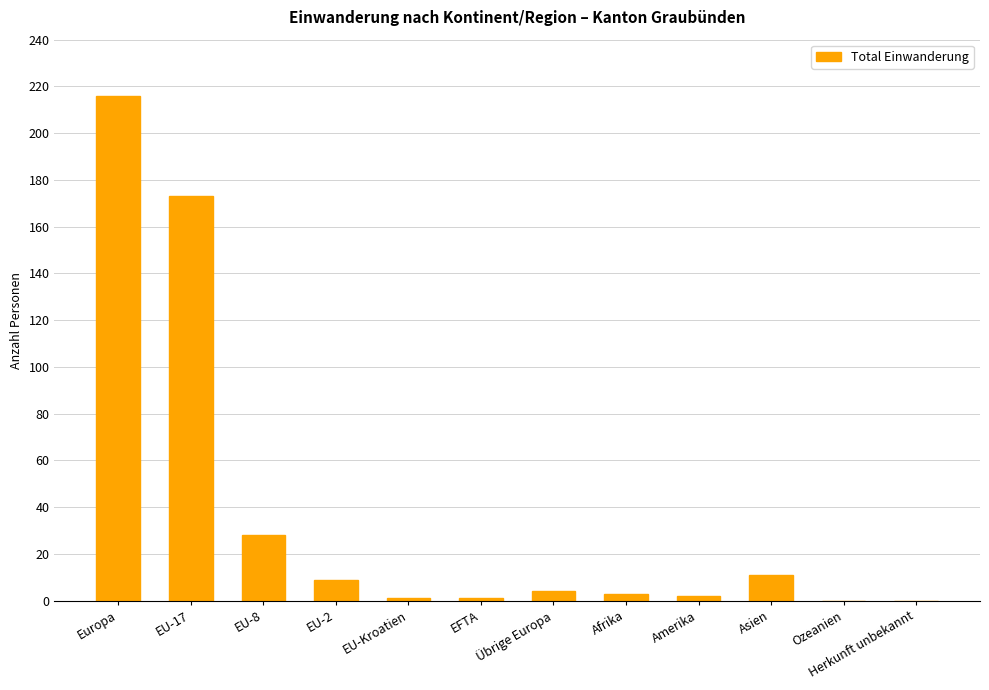

True or false: the data shows 136 at Ozeanien.

False